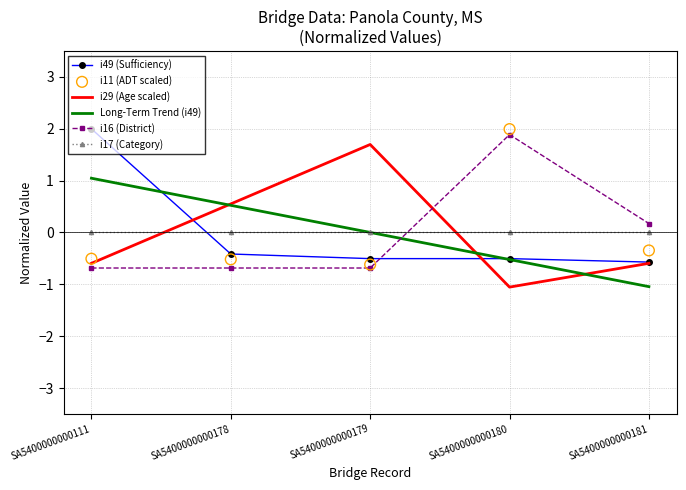

At which category is the sum across all series the highest?

SA5400000000180